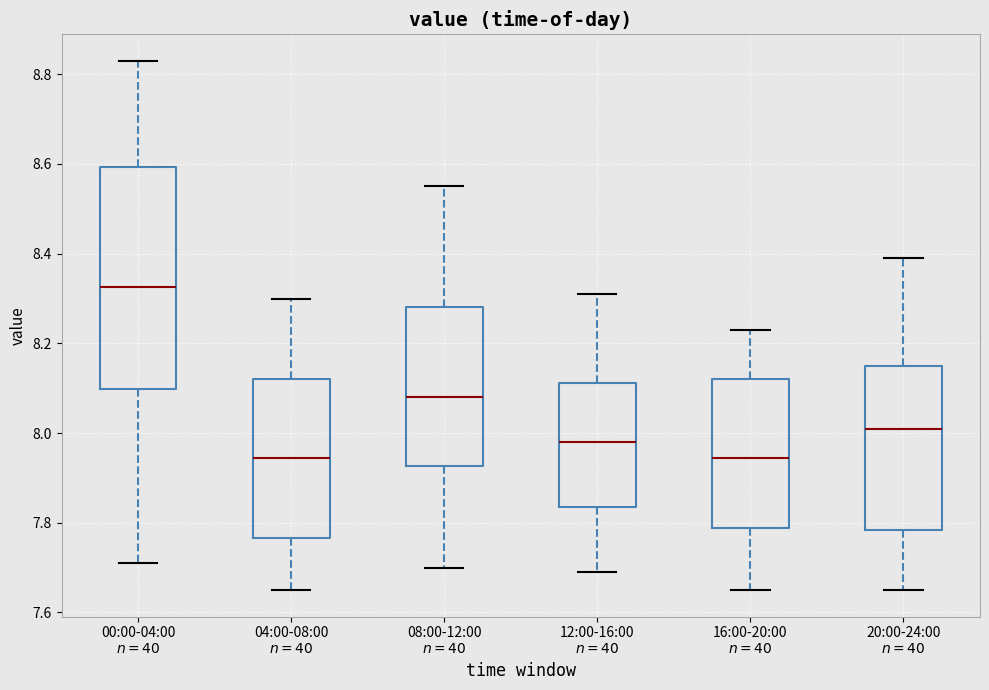

Which box is the tallest, from its lower edge to its upper edge?

00:00-04:00 $n={40}$